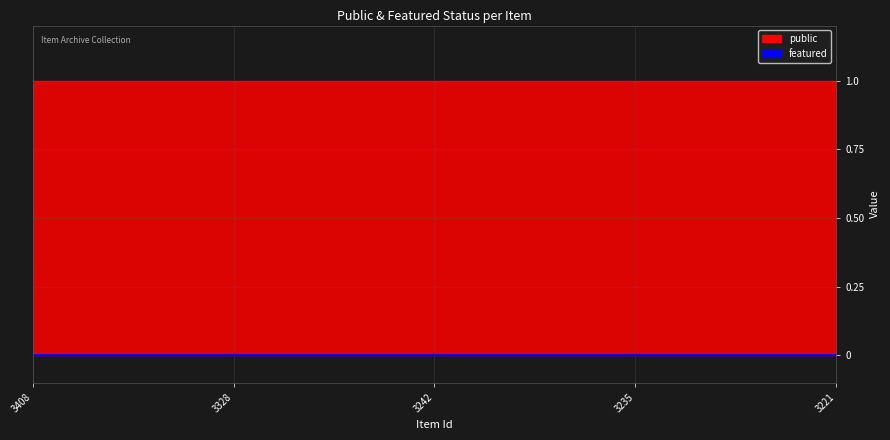

What are all the series names shown in the legend?

public, featured